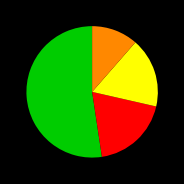

Does any single category account for the majority?

Yes